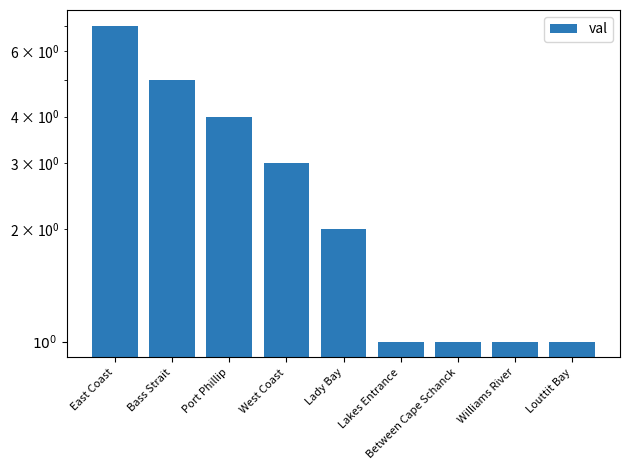

What position from the right is Louttit Bay?

1